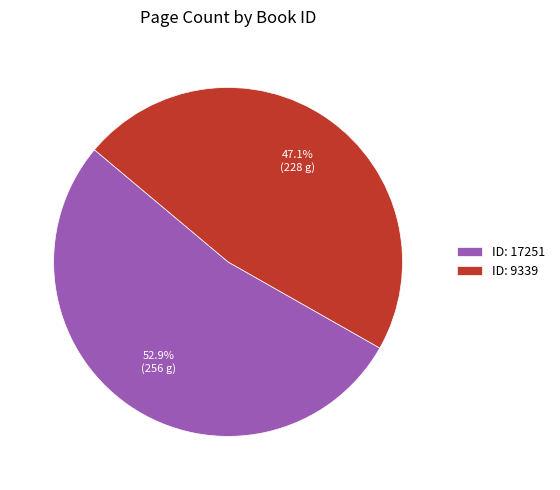

Between ID: 9339 and ID: 17251, which is larger?

ID: 17251